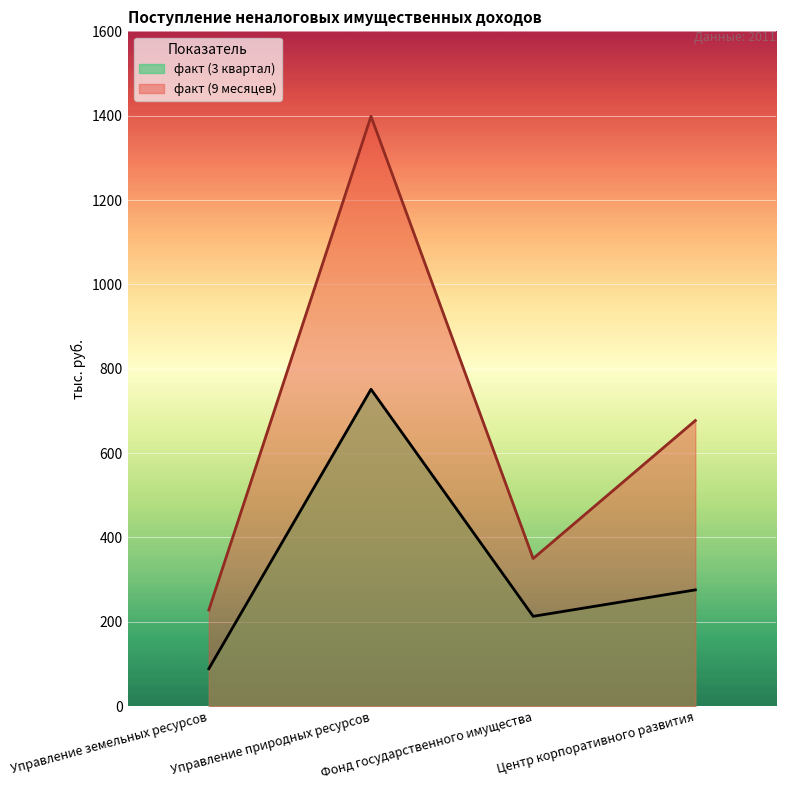

True or false: факт (9 месяцев) has more than 2 interior local peaks.

False